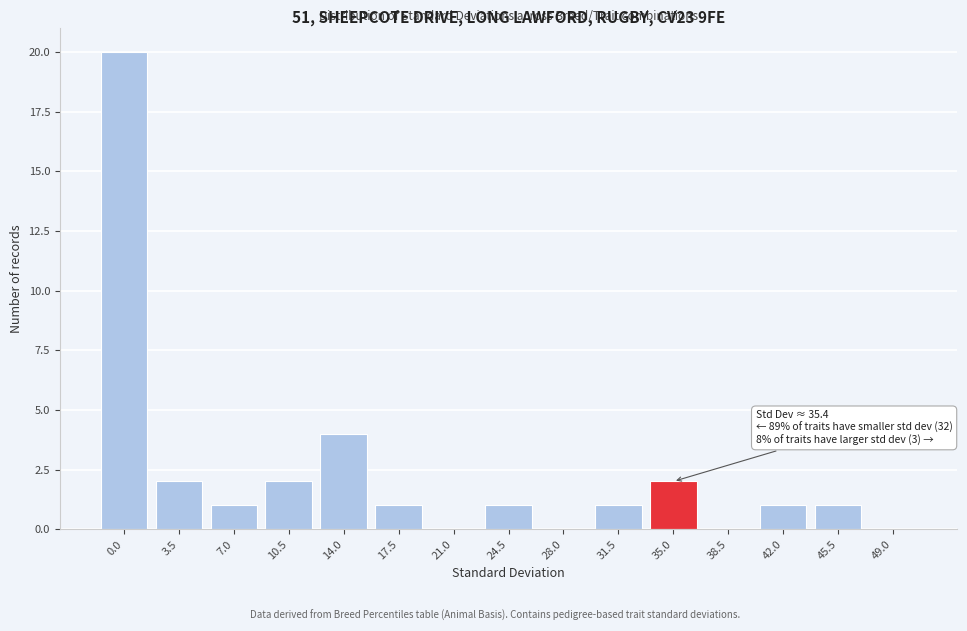

Reading left to right, list all the values displayed in this chart.

0.0=20	3.5=2	7.0=1	10.5=2	14.0=4	17.5=1	21.0=0	24.5=1	28.0=0	31.5=1	35.0=2	38.5=0	42.0=1	45.5=1	49.0=0